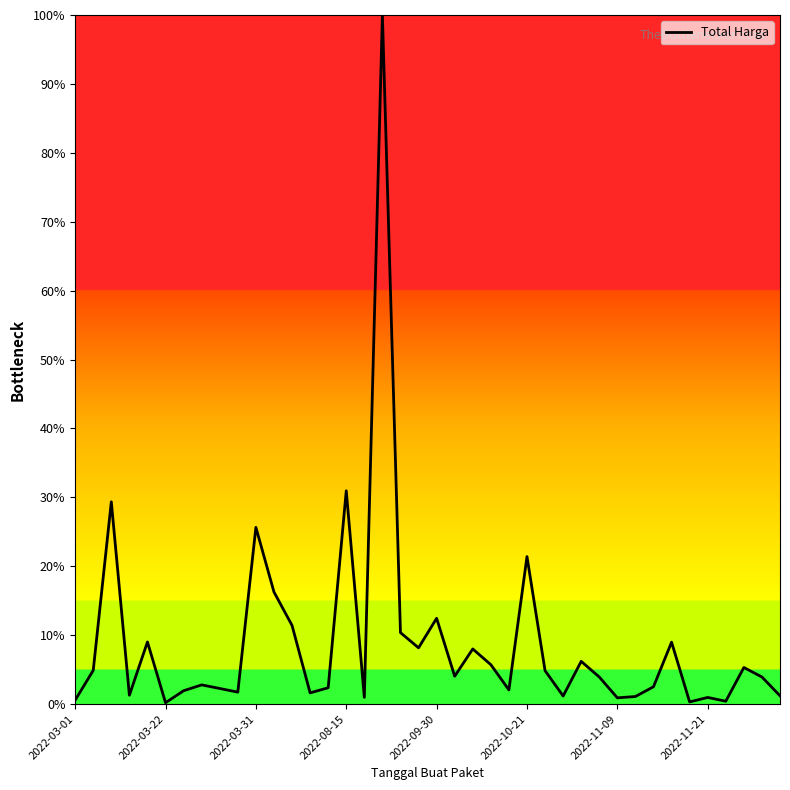

What is the maximum value shown in the chart?

100.0